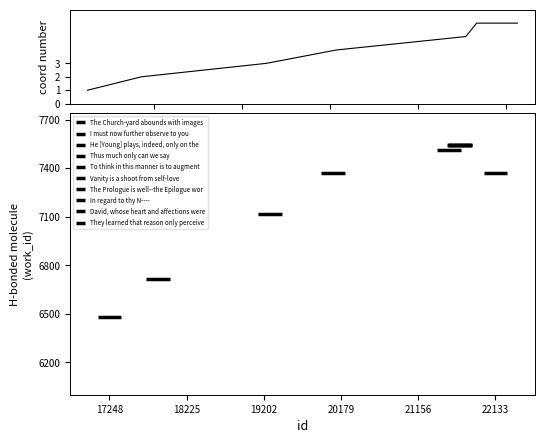

What is the difference between the maximum and minimum values?

5